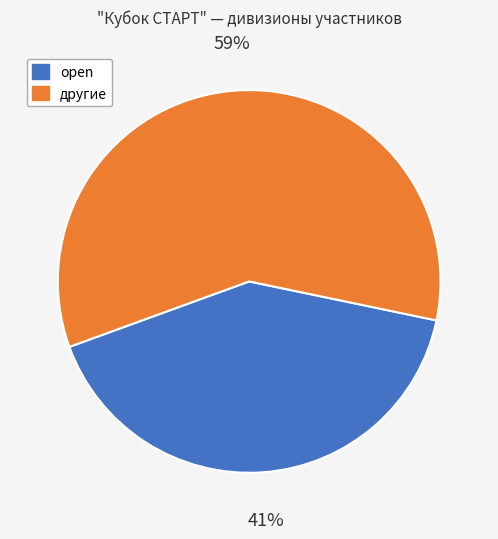

Does any single category account for the majority?

Yes